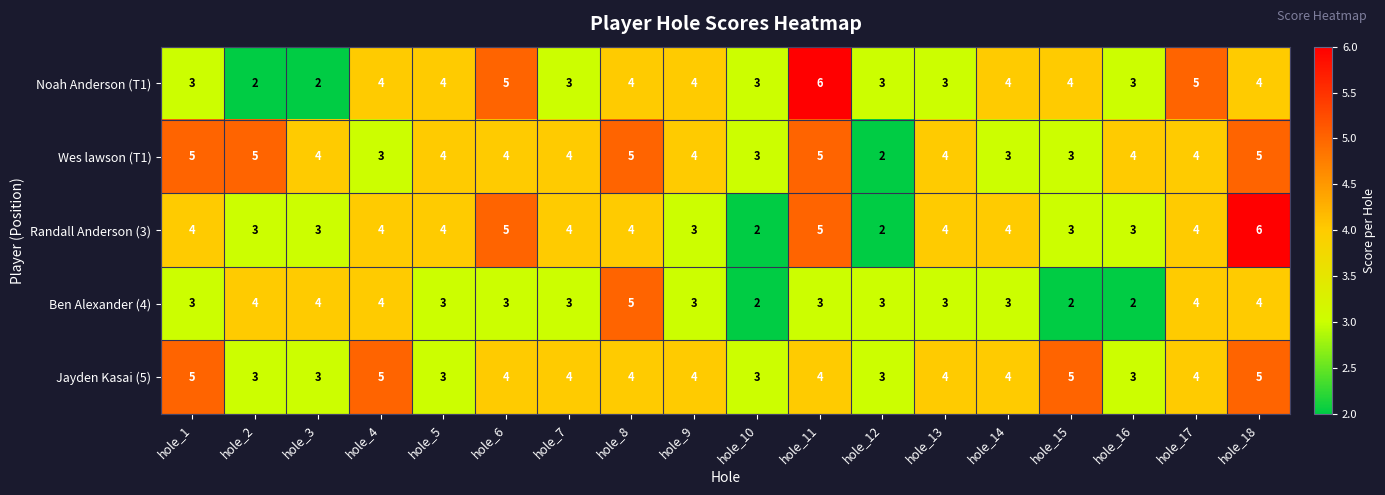

Count the number of categories in the chart.

18